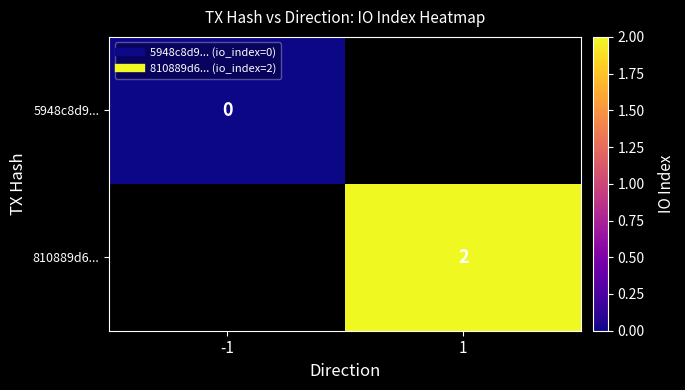

At how many categories does at least one series exceed 1?

1